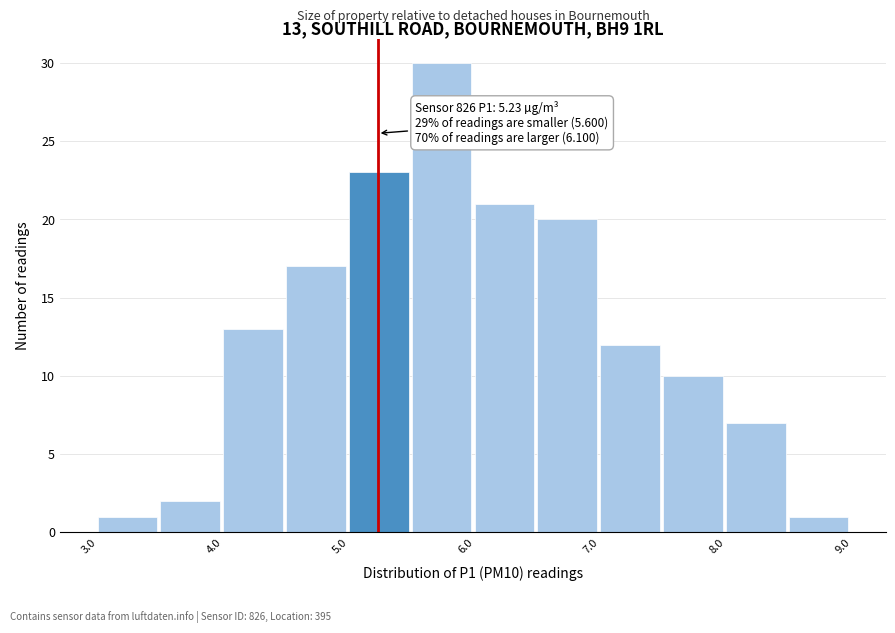

Which range on the x-axis has the tallest bar?

5.5 to 6.0